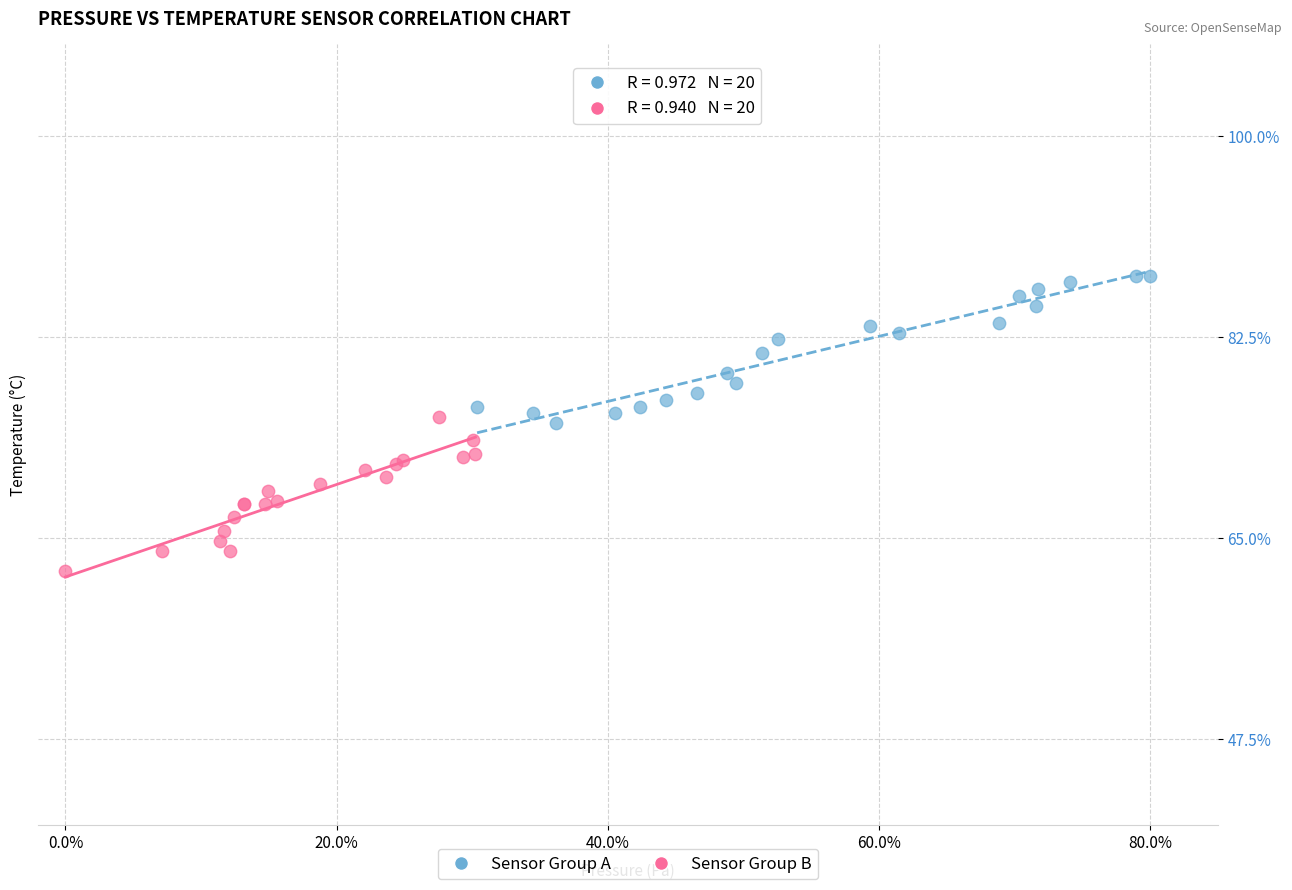

Which series reaches the minimum Y coordinate?

Sensor Group B